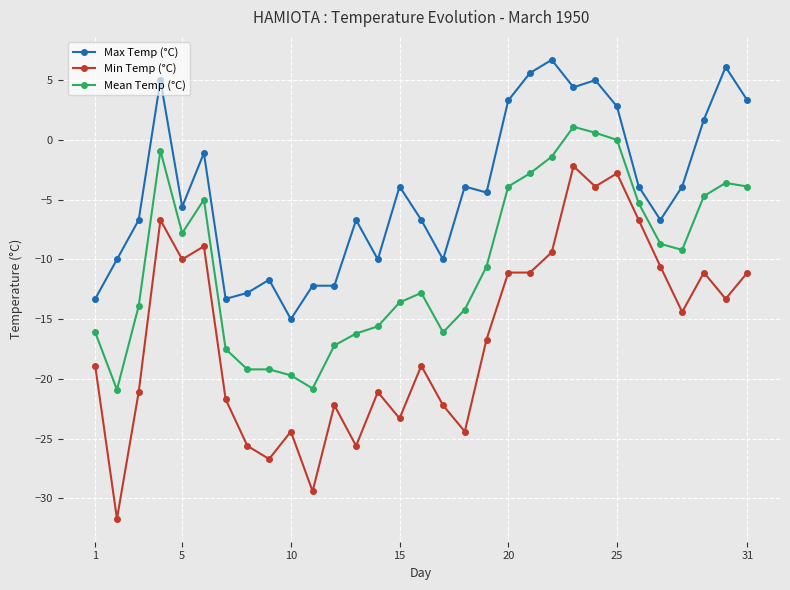

Rank the series by their maximum value, from highest to lowest.

Max Temp (°C), Mean Temp (°C), Min Temp (°C)